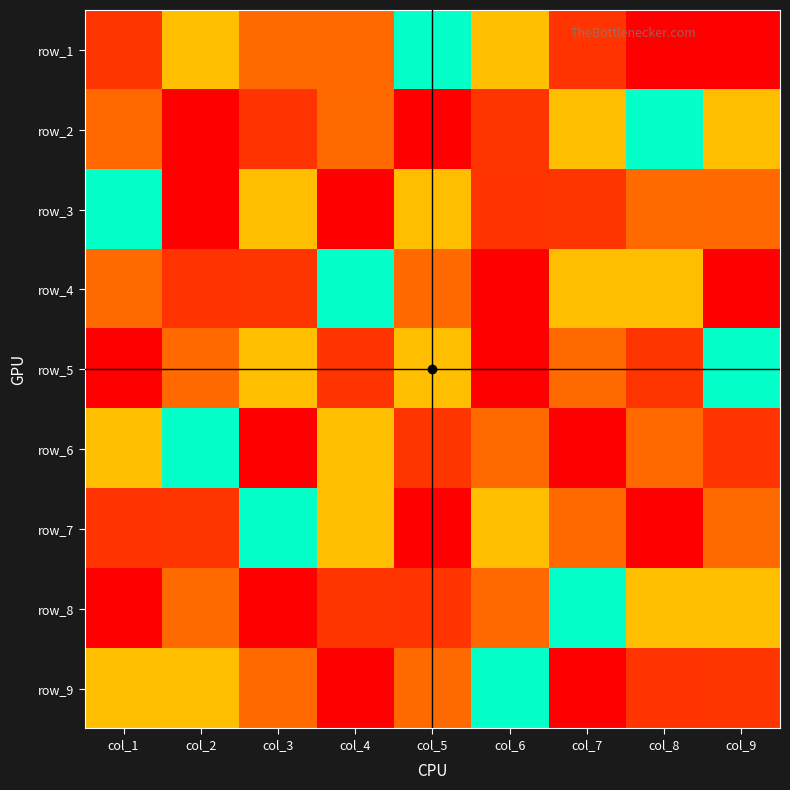

Which has a higher value, col_9 or col_5?

col_5